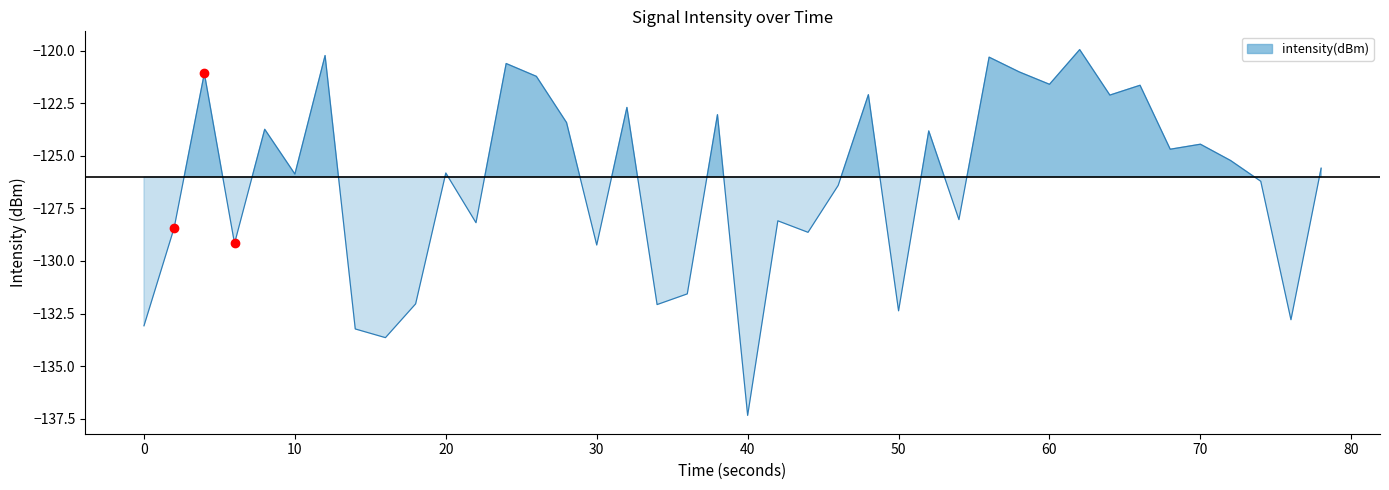

How many categories are shown in the chart?

40